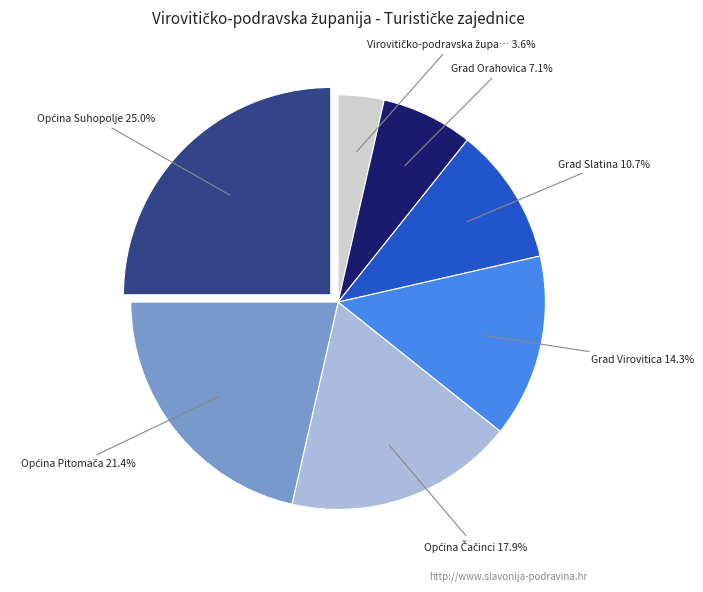

Is there a majority slice in this chart?

No